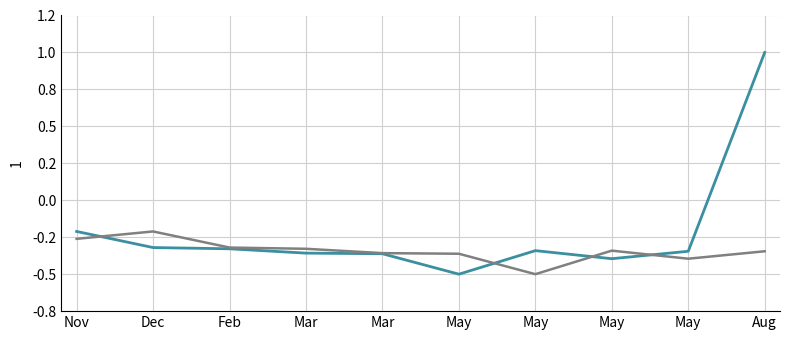

Does the chart display data point markers on the line(s)?

No